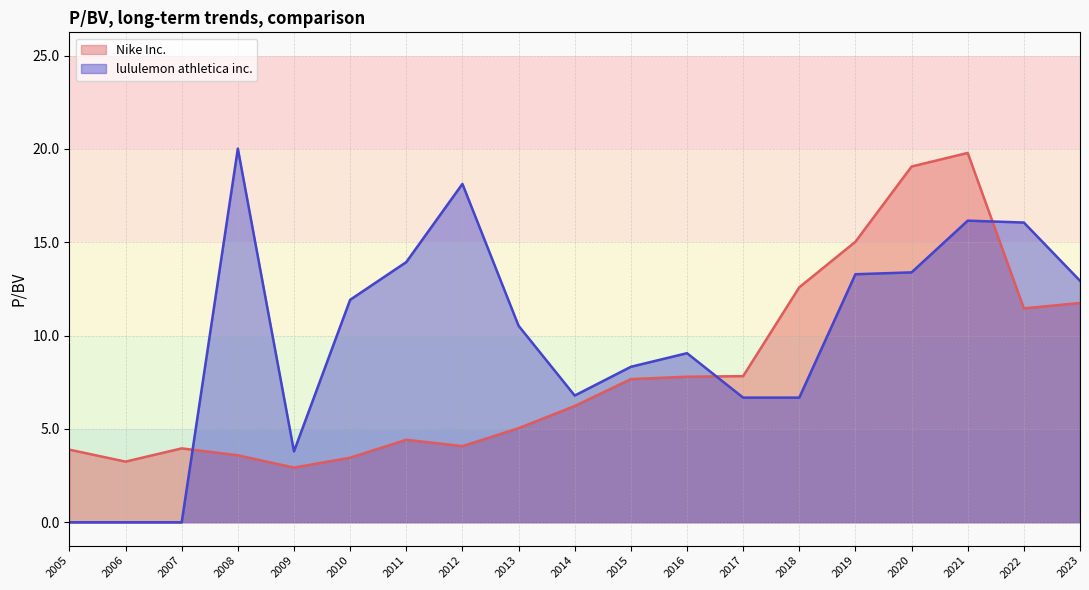

How many data points in lululemon athletica inc. are less than 10?

9